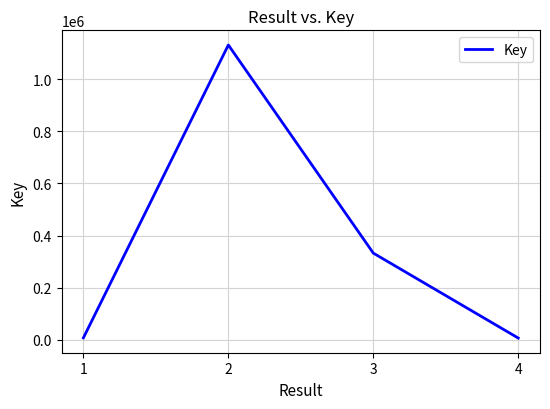

What is the difference between the maximum and second lowest values?

1123468